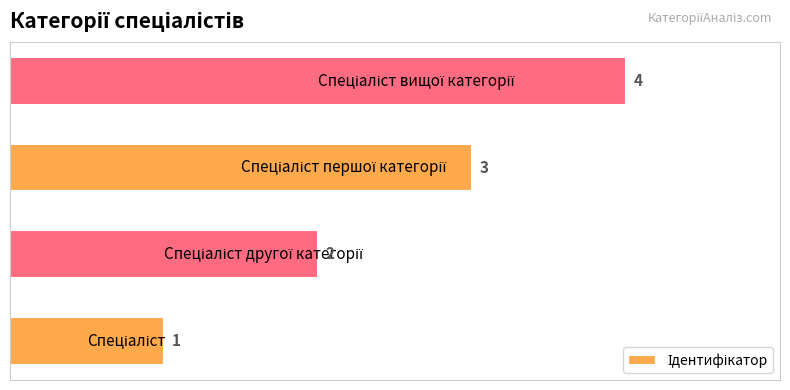

Count the values in the range 2 to 4.

3